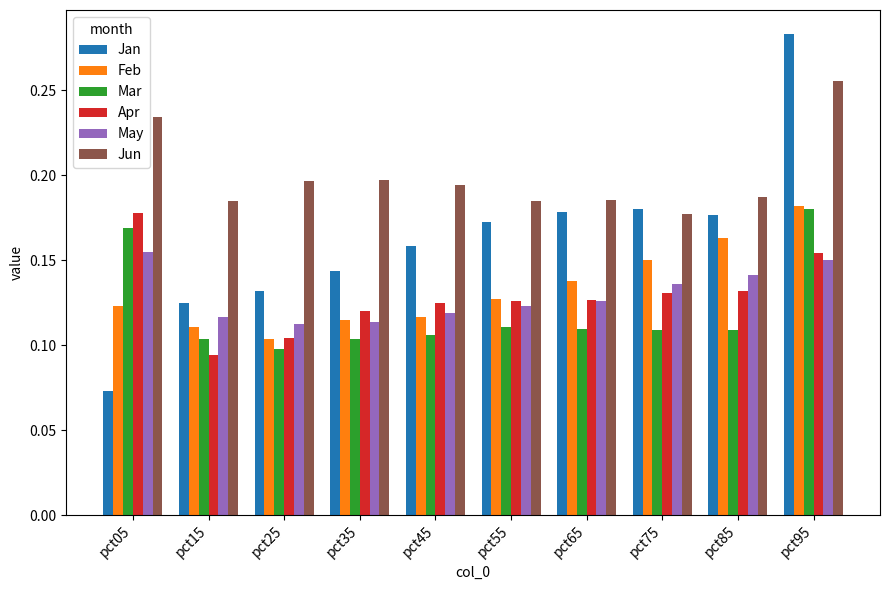

The May series shows 0.1 at pct75. True or false?

True